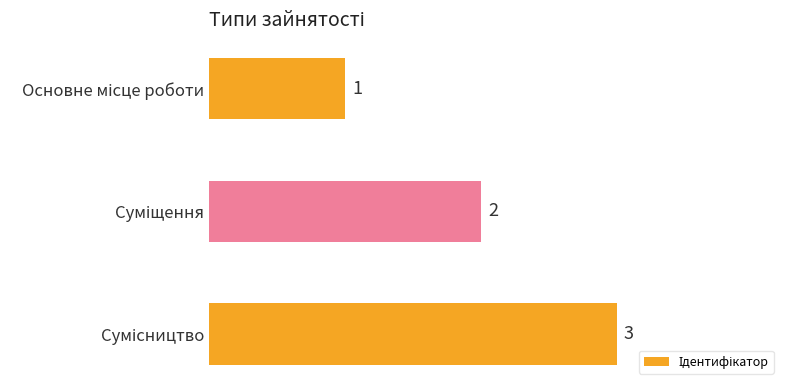

What is the maximum value shown in the chart?

3